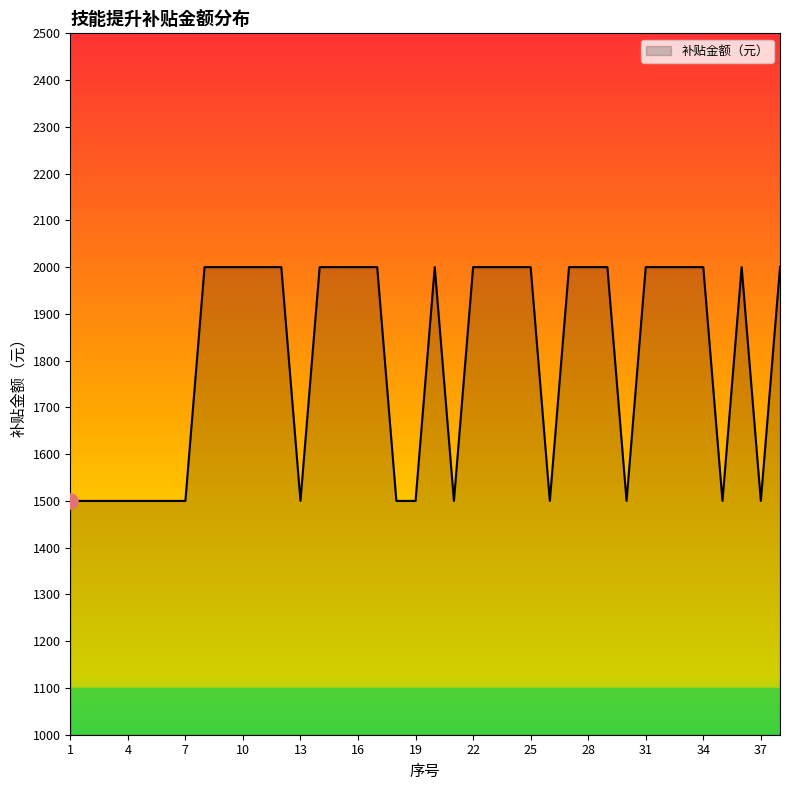

What is the difference between the maximum and minimum values?

500